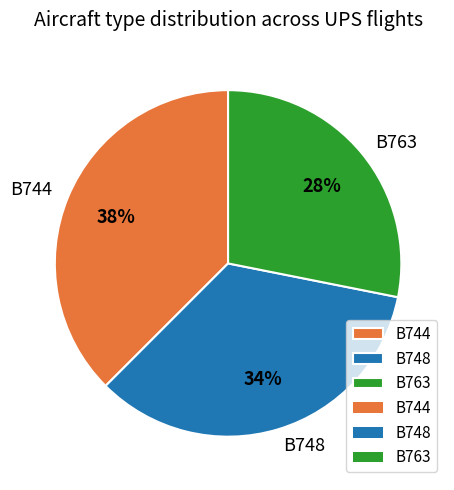

To the nearest percent, what portion does B748 represent?

34%